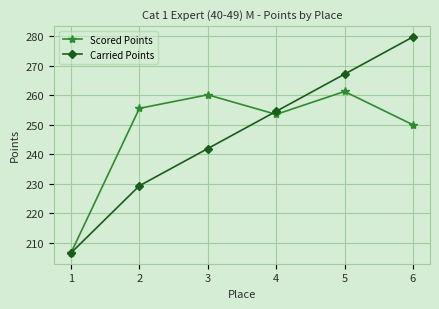

Which series has the largest range (max minus min)?

Carried Points